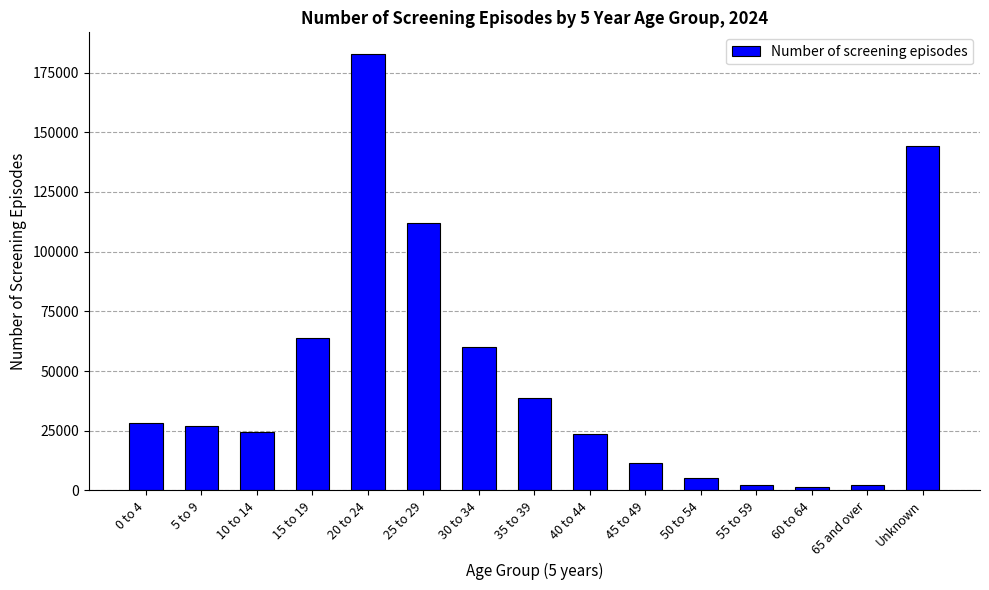

What is the sum of all values?

727732